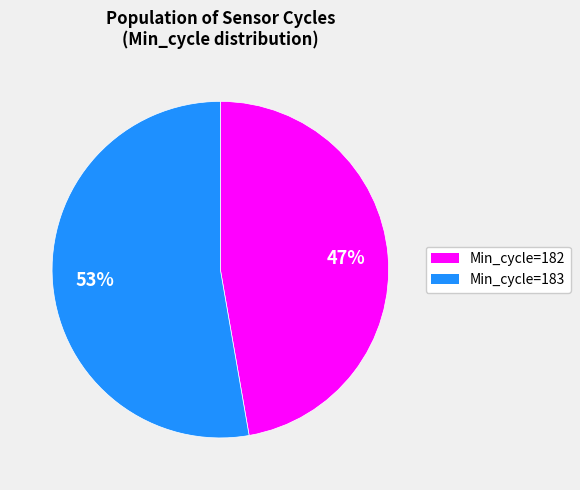

To the nearest percent, what is the average slice percentage?

50%